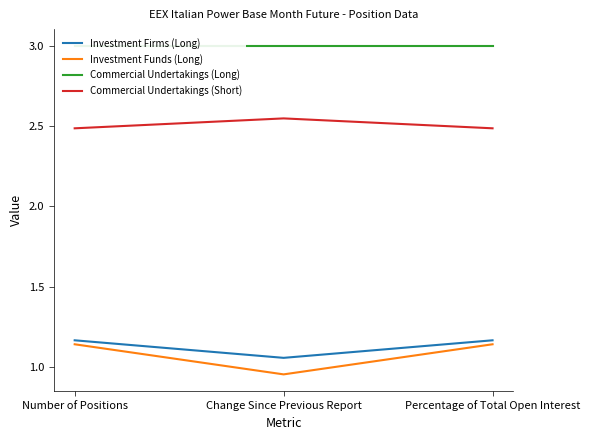

What is the label of the 2nd point from the right?

Change Since Previous Report